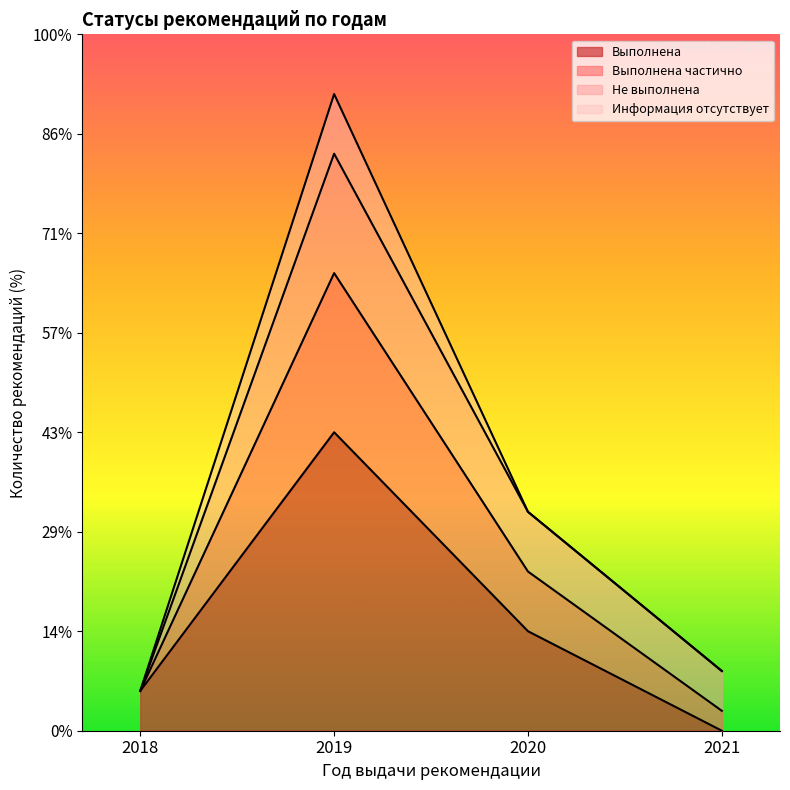

Does the chart have visible grid lines?

No